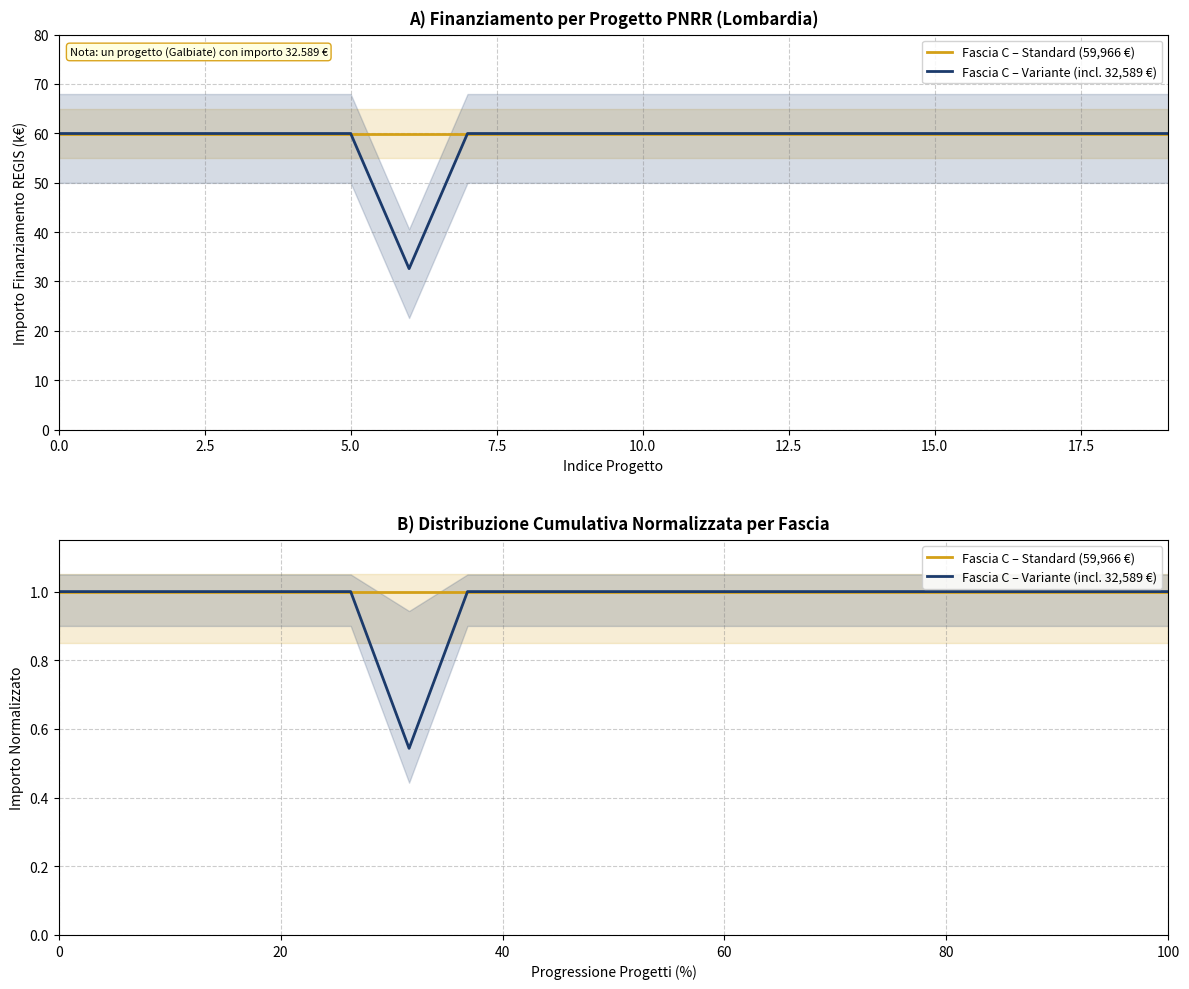

What value does the Fascia C – Standard (59,966 €) series have at 0.0?

1.0